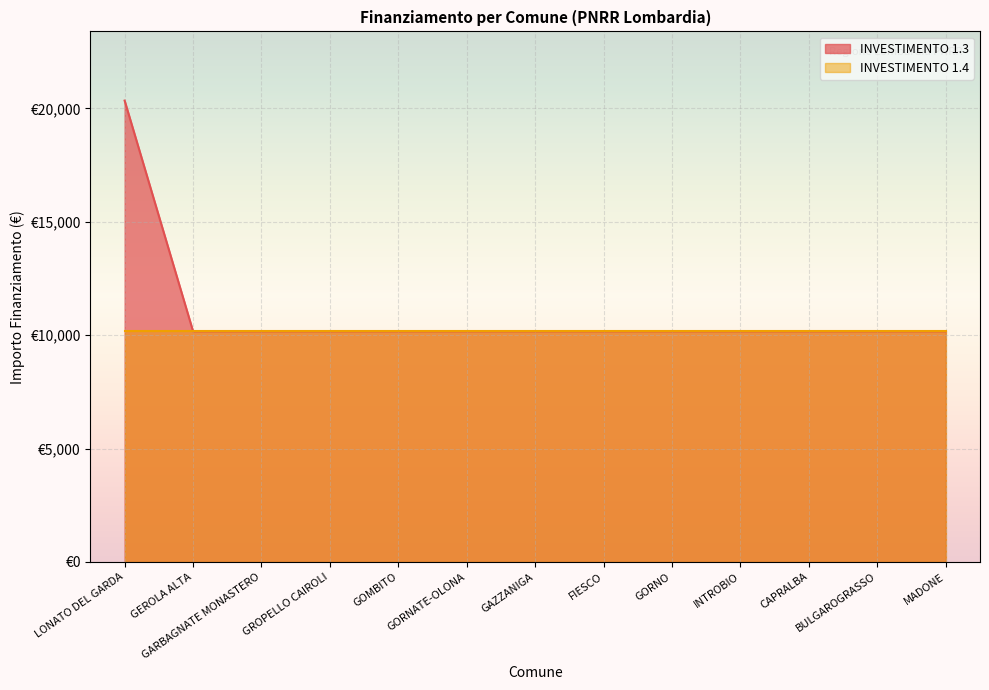

Which label corresponds to the smallest value in the chart?

GEROLA ALTA